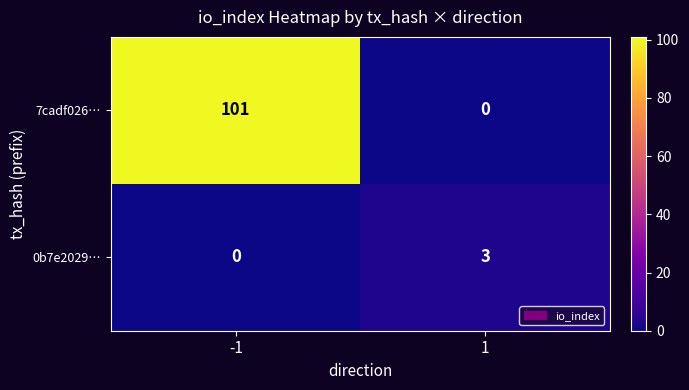

How many data points does each series have?

2